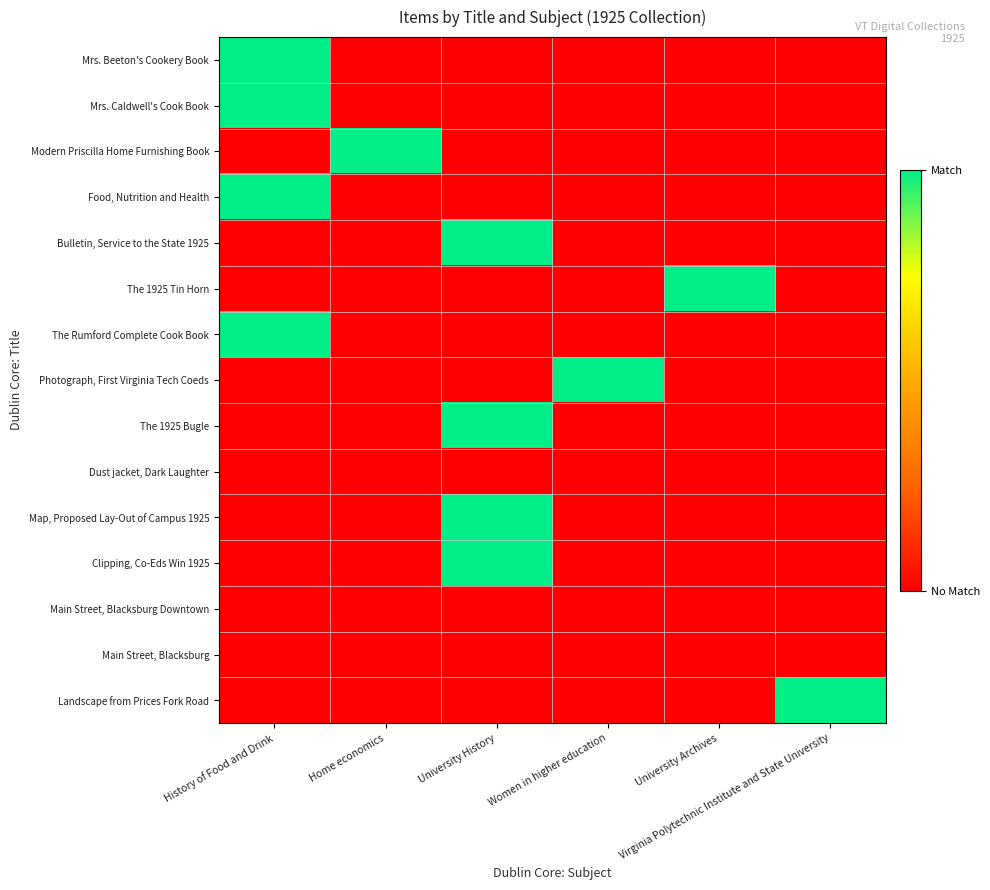

At how many categories does at least one series exceed 0?

6